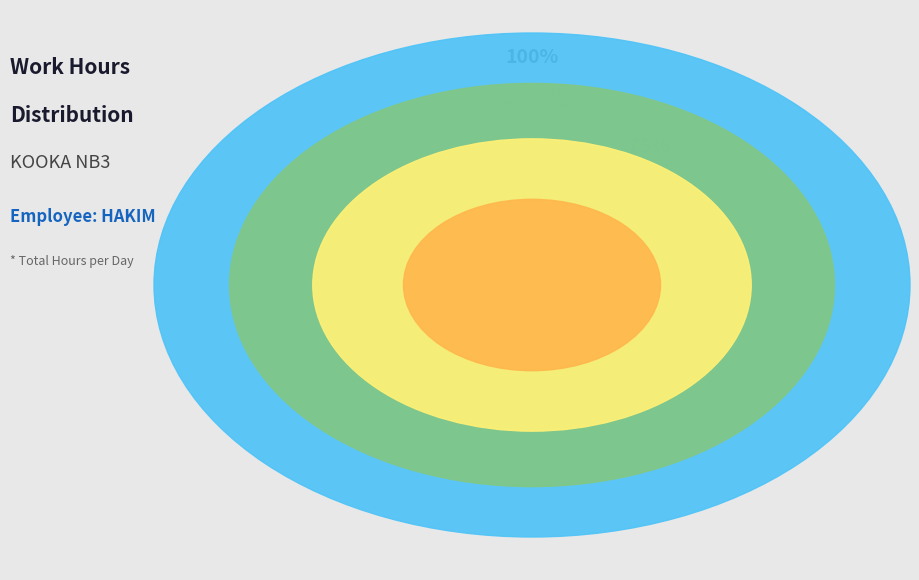

True or false: Day 15 accounts for 12% of the total.

False